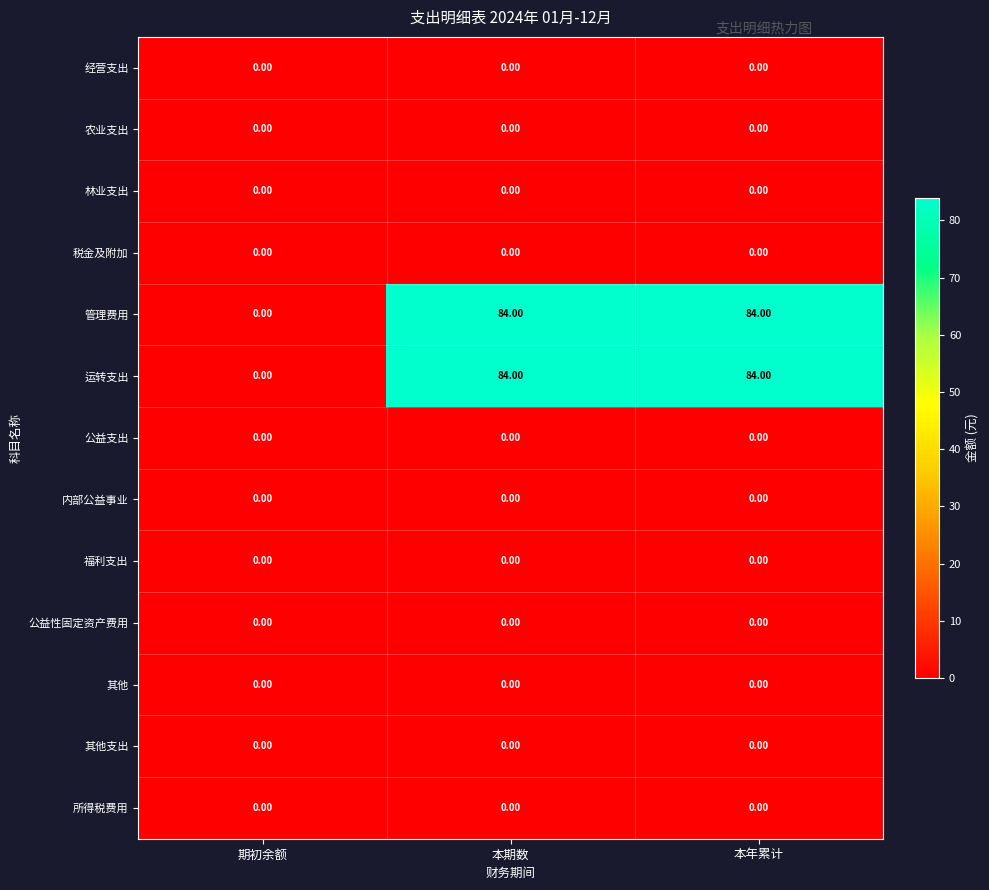

What is the average value of the 运转支出 series?

56